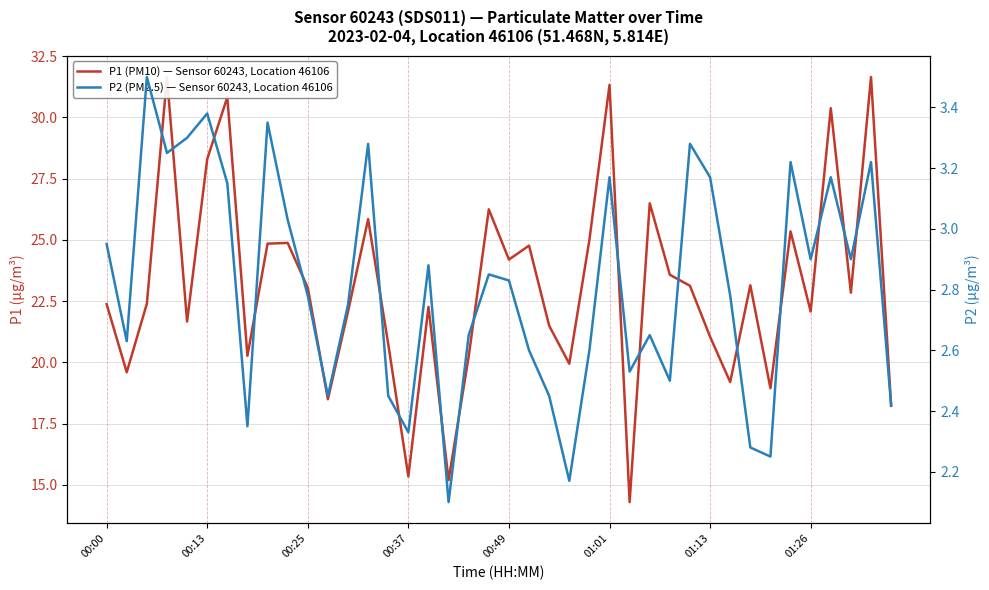

How many lines are shown in the chart?

2